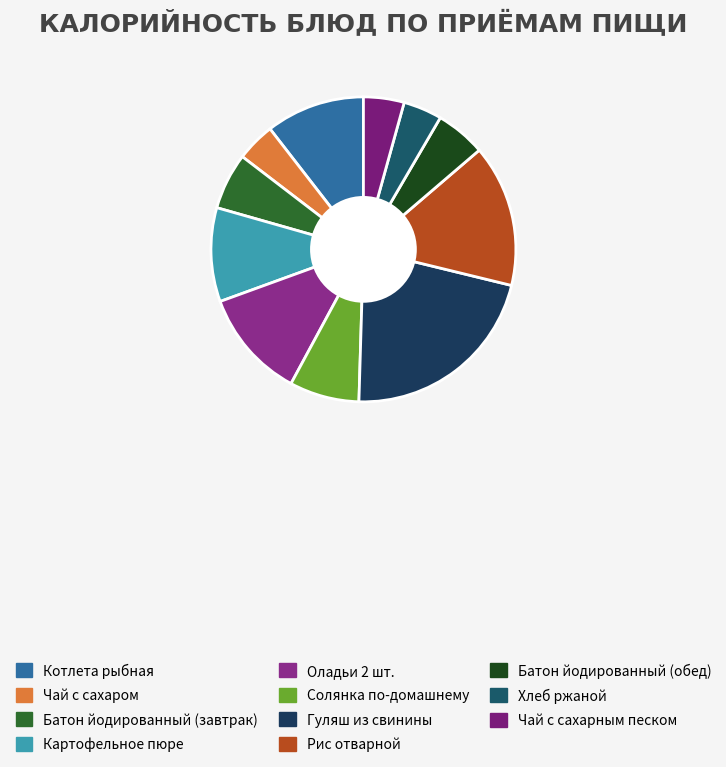

To the nearest percent, what is the difference between the largest and smallest slice percentages?

18%